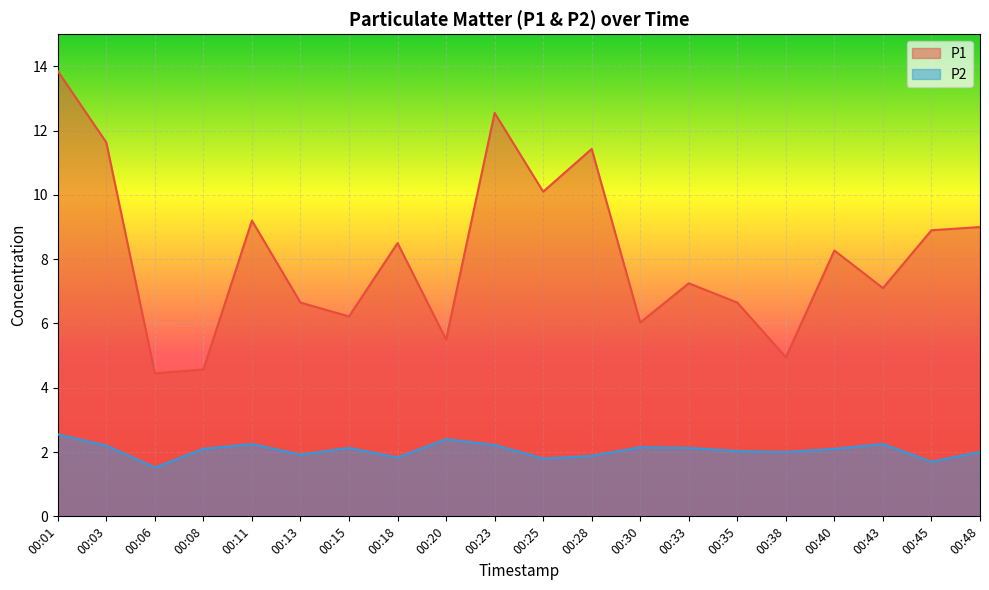

Reading left to right, extract all data points from this chart.

P1: 00:01=13.8	00:03=11.6	00:06=4.5	00:08=4.6	00:11=9.2	00:13=6.7	00:15=6.2	00:18=8.5	00:20=5.5	00:23=12.6	00:25=10.1	00:28=11.4	00:30=6.0	00:33=7.2	00:35=6.7	00:38=5.0	00:40=8.3	00:43=7.1	00:45=8.9	00:48=9.0
P2: 00:01=2.5	00:03=2.2	00:06=1.5	00:08=2.1	00:11=2.2	00:13=1.9	00:15=2.1	00:18=1.8	00:20=2.4	00:23=2.2	00:25=1.8	00:28=1.9	00:30=2.1	00:33=2.1	00:35=2.0	00:38=2.0	00:40=2.1	00:43=2.2	00:45=1.7	00:48=2.0